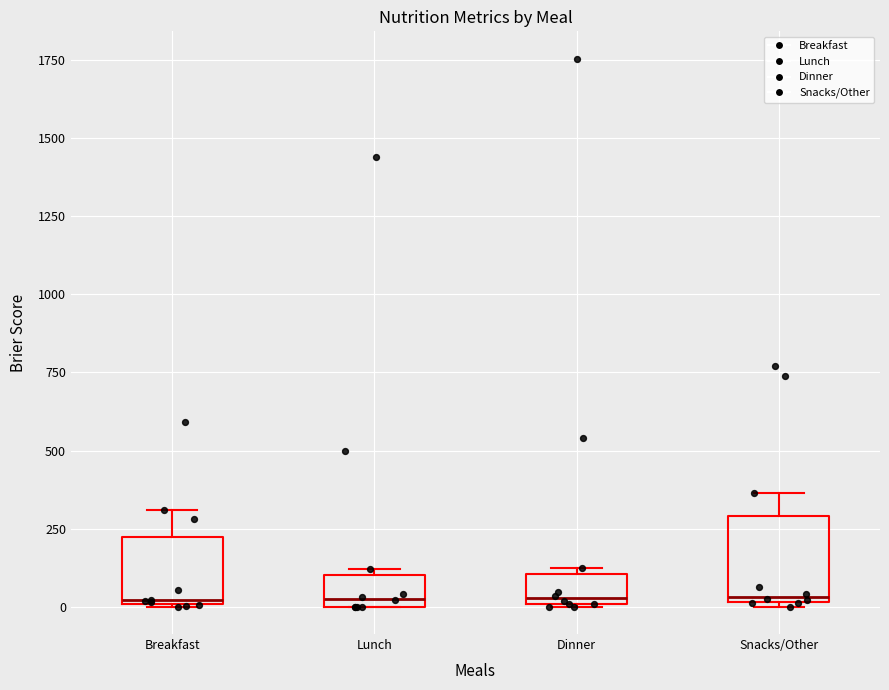

Comparing the boxes themselves (not the whiskers), which one is the tallest?

Snacks/Other